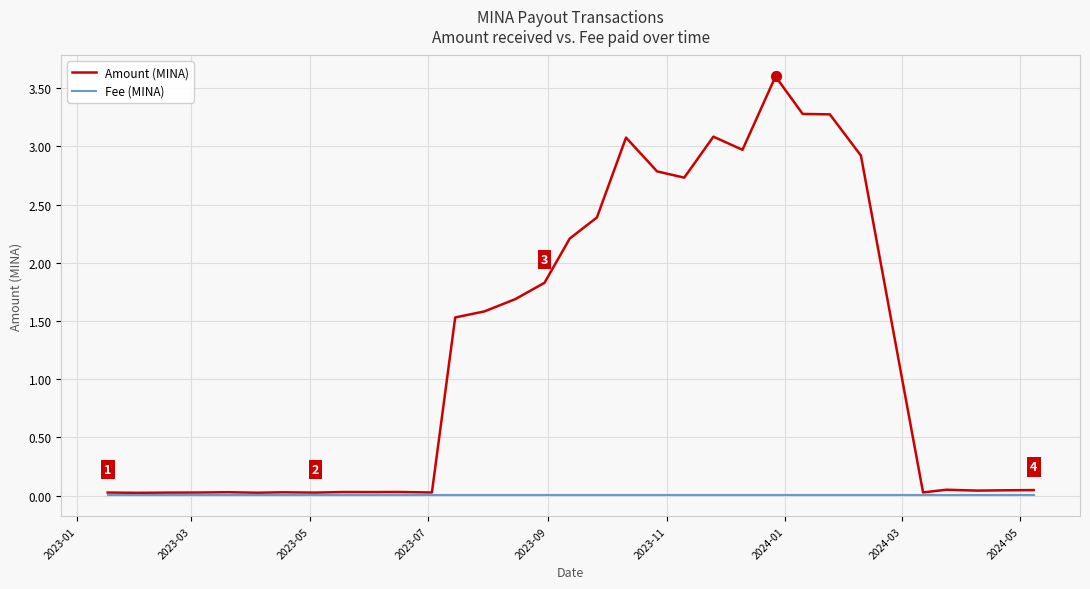

Which series has the largest total across all categories?

Amount (MINA)